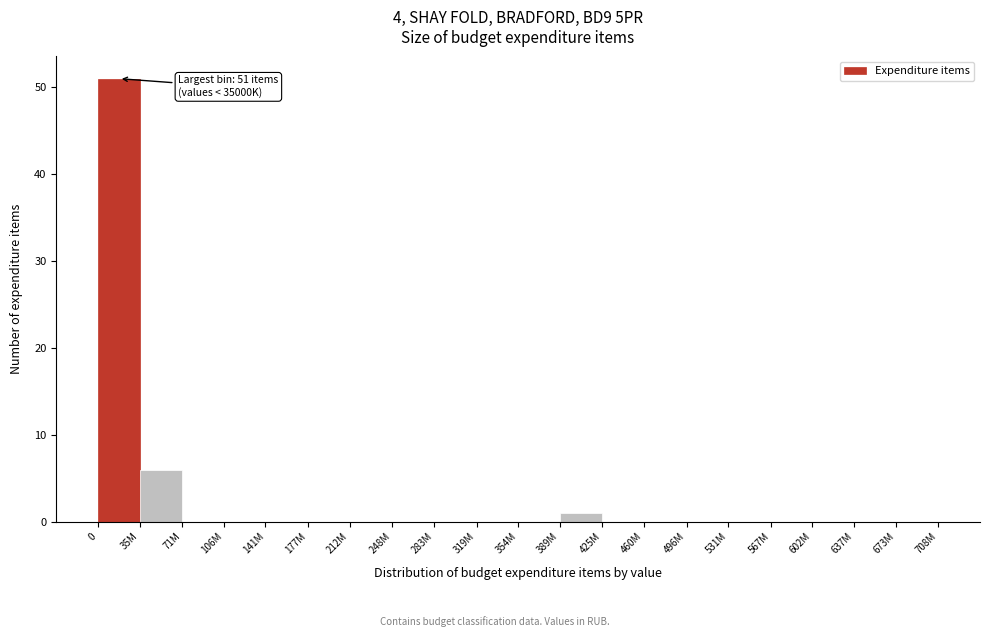

Reading right to left, what are all the values shown in this chart?

673M=0	637M=0	602M=0	567M=0	531M=0	496M=0	460M=0	425M=0	389M=1	354M=0	319M=0	283M=0	248M=0	212M=0	177M=0	141M=0	106M=0	71M=0	35M=6	0=51